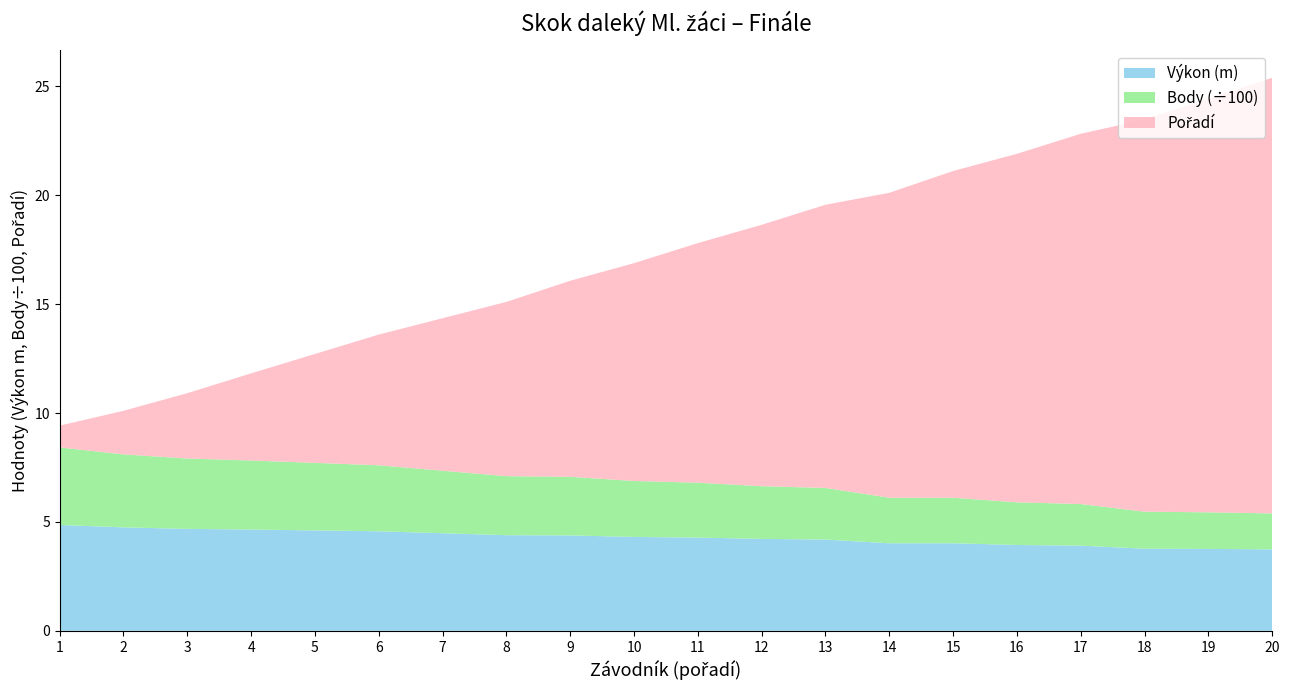

Reading left to right, transcribe all the data shown in this chart.

Výkon: Pospíšil Petr=4.9	Stěpán Vojtěch=4.8	Rottenborn Jan=4.7	Kříž Matěj=4.7	Hejský František=4.6	Kuba Vladimír=4.6	Vacata Jakub=4.5	Rabas Matěj=4.4	Spica Jakub=4.4	Urbánek Štěpán=4.3	Migulski Jakub=4.3	Svoboda Matěj=4.2	Vlach Mikoláš=4.2	Macek Aleš=4.0	Kozel Jan=4.0	Kůstka Miroslav=3.9	Henzl Šimon=3.9	Brož Tomáš=3.8	Švabík Martin=3.8	Prošek Lukáš=3.7
Body: Pospíšil Petr=356.0	Stěpán Vojtěch=335.0	Rottenborn Jan=323.0	Kříž Matěj=317.0	Hejský František=310.0	Kuba Vladimír=303.0	Vacata Jakub=287.0	Rabas Matěj=271.0	Spica Jakub=269.0	Urbánek Štěpán=257.0	Migulski Jakub=252.0	Svoboda Matěj=242.0	Vlach Mikoláš=237.0	Macek Aleš=209.0	Kozel Jan=209.0	Kůstka Miroslav=196.0	Henzl Šimon=191.0	Brož Tomáš=170.0	Švabík Martin=168.0	Prošek Lukáš=165.0
Pořadí: Pospíšil Petr=1.0	Stěpán Vojtěch=2.0	Rottenborn Jan=3.0	Kříž Matěj=4.0	Hejský František=5.0	Kuba Vladimír=6.0	Vacata Jakub=7.0	Rabas Matěj=8.0	Spica Jakub=9.0	Urbánek Štěpán=10.0	Migulski Jakub=11.0	Svoboda Matěj=12.0	Vlach Mikoláš=13.0	Macek Aleš=14.0	Kozel Jan=15.0	Kůstka Miroslav=16.0	Henzl Šimon=17.0	Brož Tomáš=18.0	Švabík Martin=19.0	Prošek Lukáš=20.0